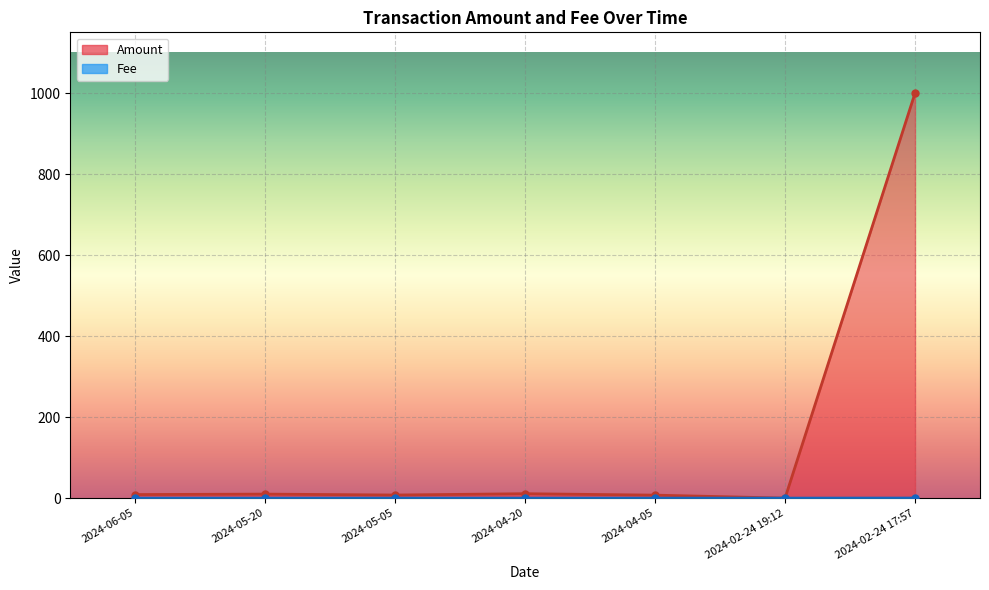

True or false: Fee has more than 2 points higher than both neighbors.

False